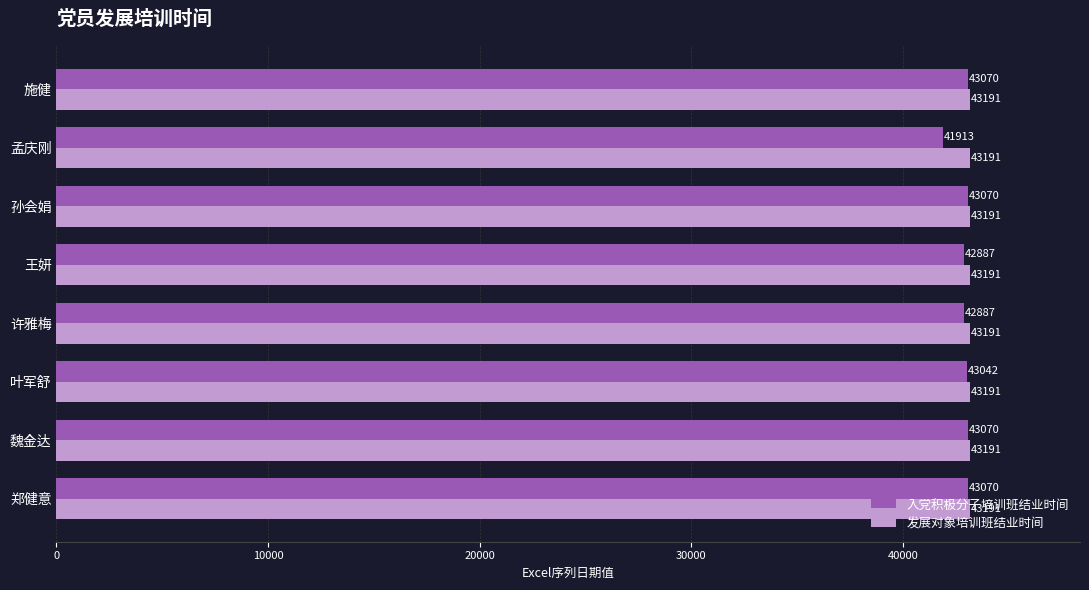

Which series changed the most between 魏金达 and 王妍?

入党积极分子培训班结业时间